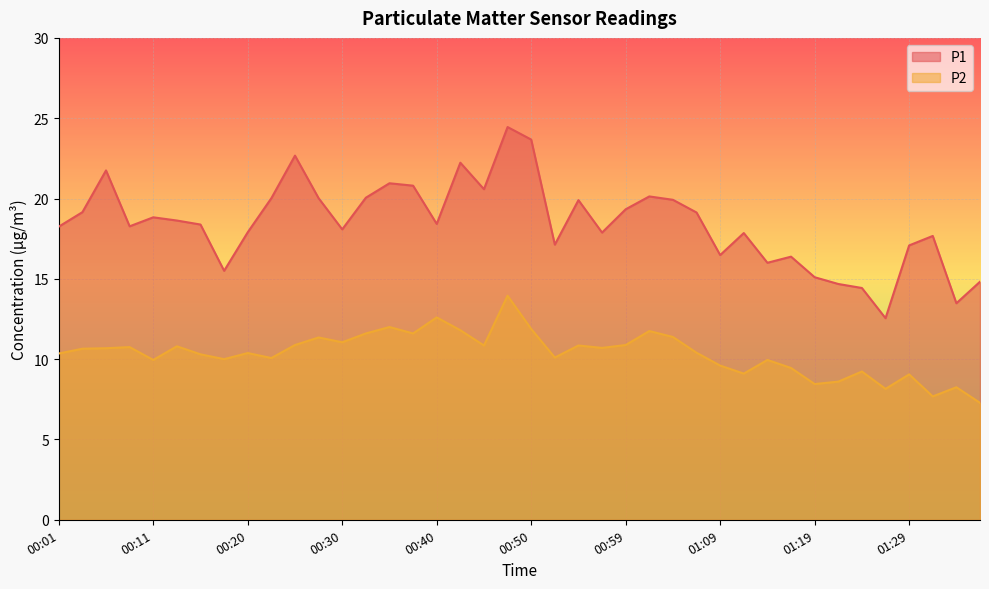

True or false: P1 and P2 intersect in this chart.

False